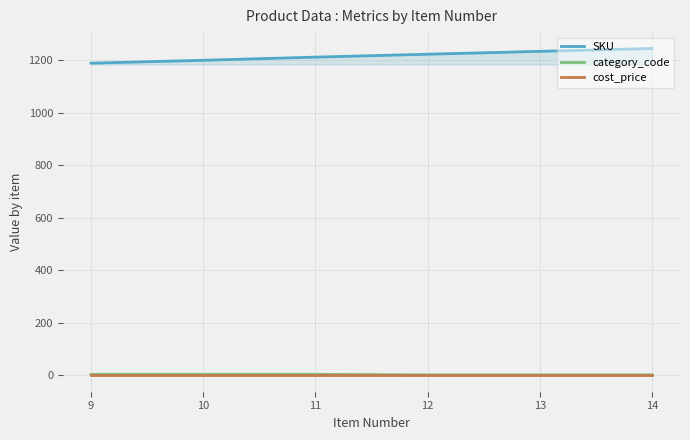

At 14, list the series in order from smallest to largest.

cost_price, category_code, SKU